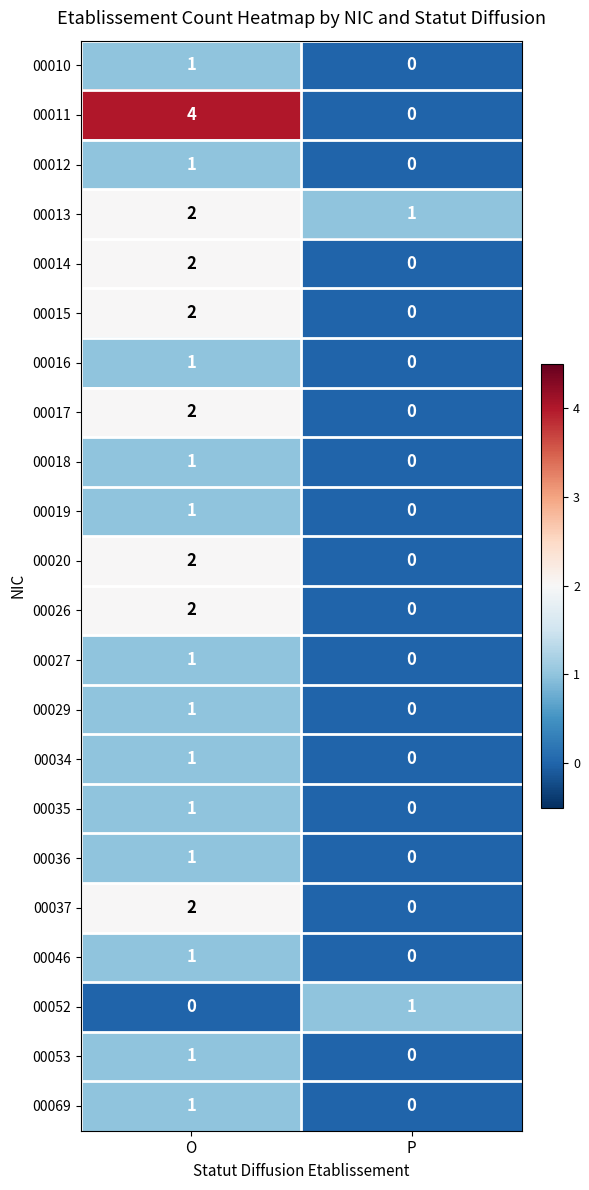

List the labels in order of 00046 value, smallest first.

P, O